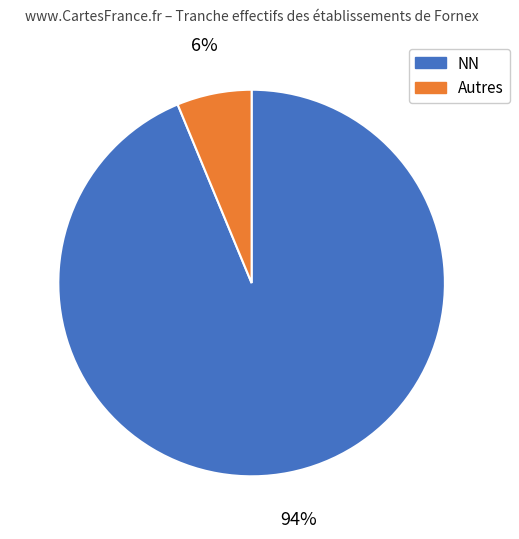

Which category has the smallest portion of the pie?

Autres